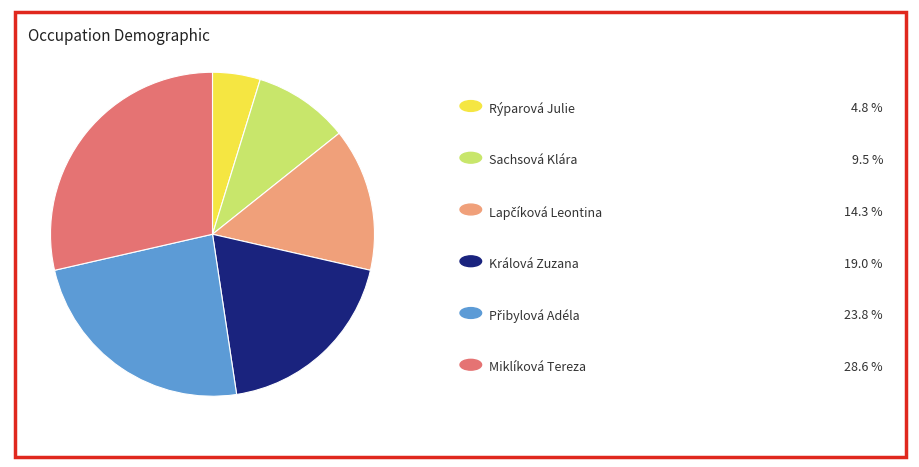

Does any single category account for the majority?

No